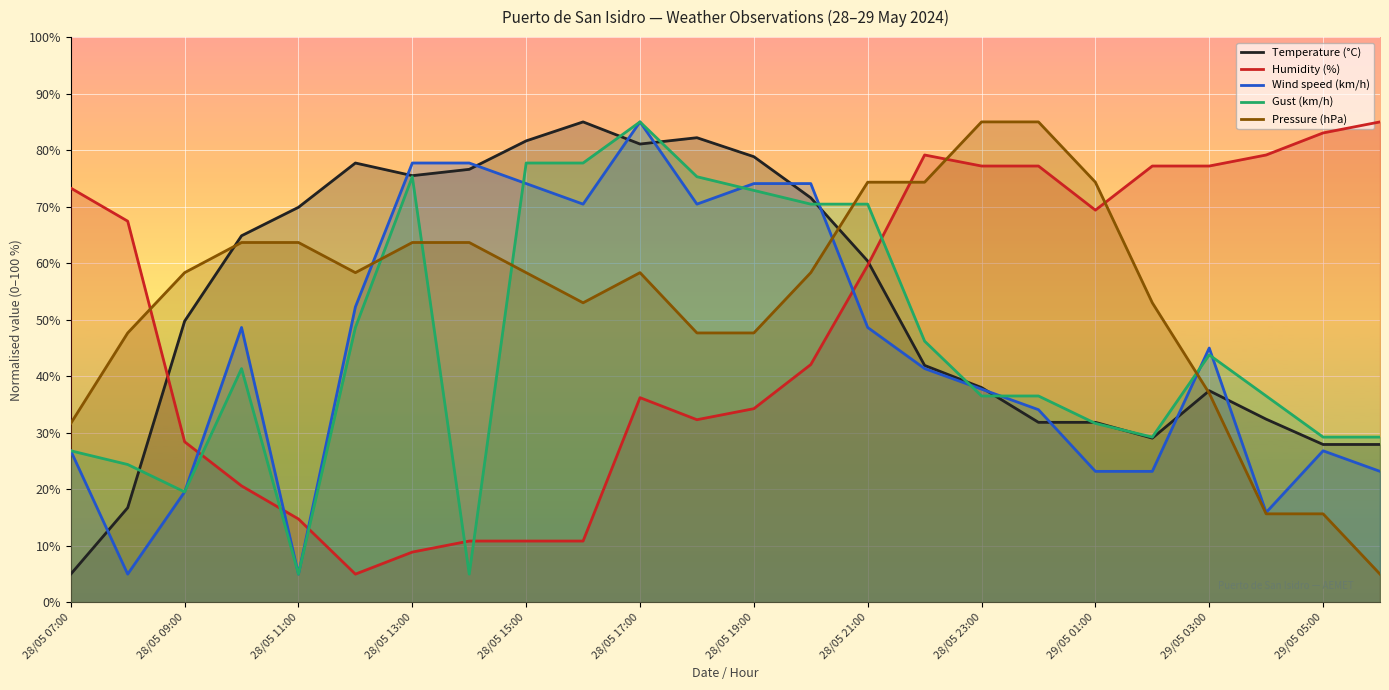

At how many categories does at least one series exceed 29?

24